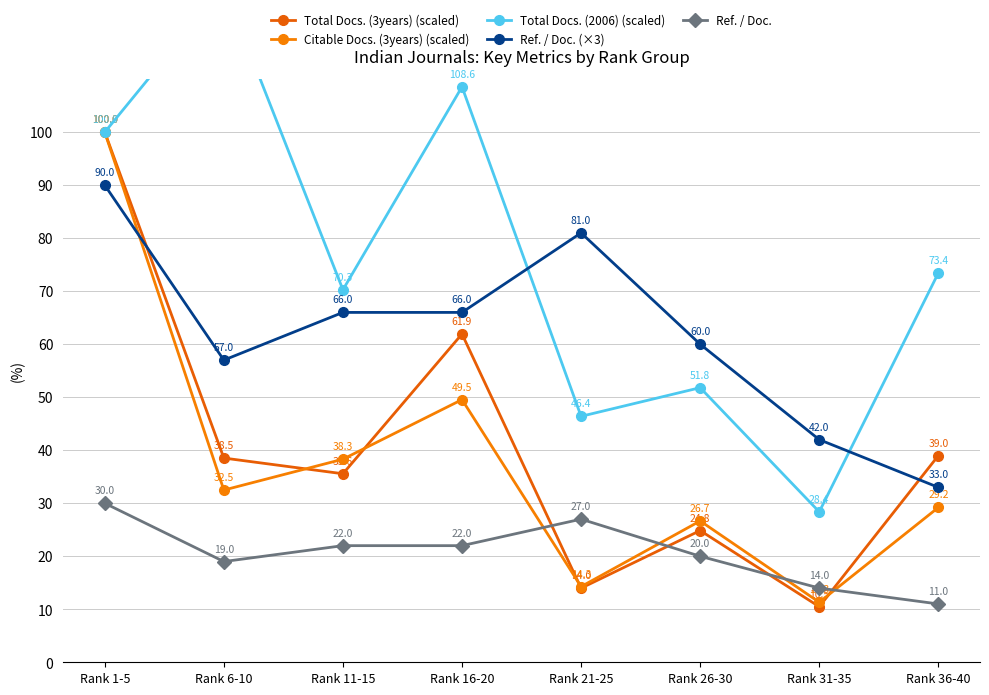

What is the difference between the second highest and second lowest values in the Total Docs. (3years) (scaled) series?

47.9